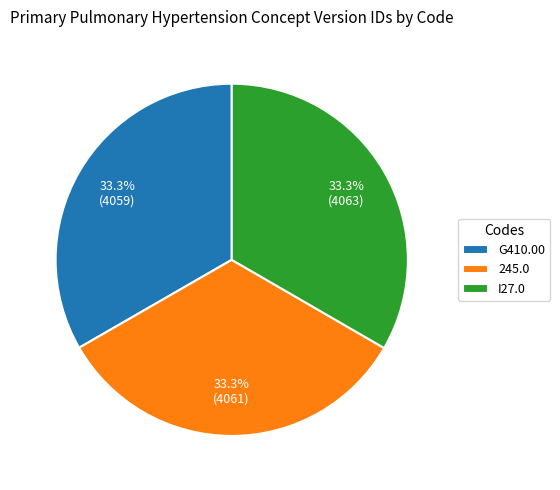

Is it true that G410.00 is 33% of the pie?

True